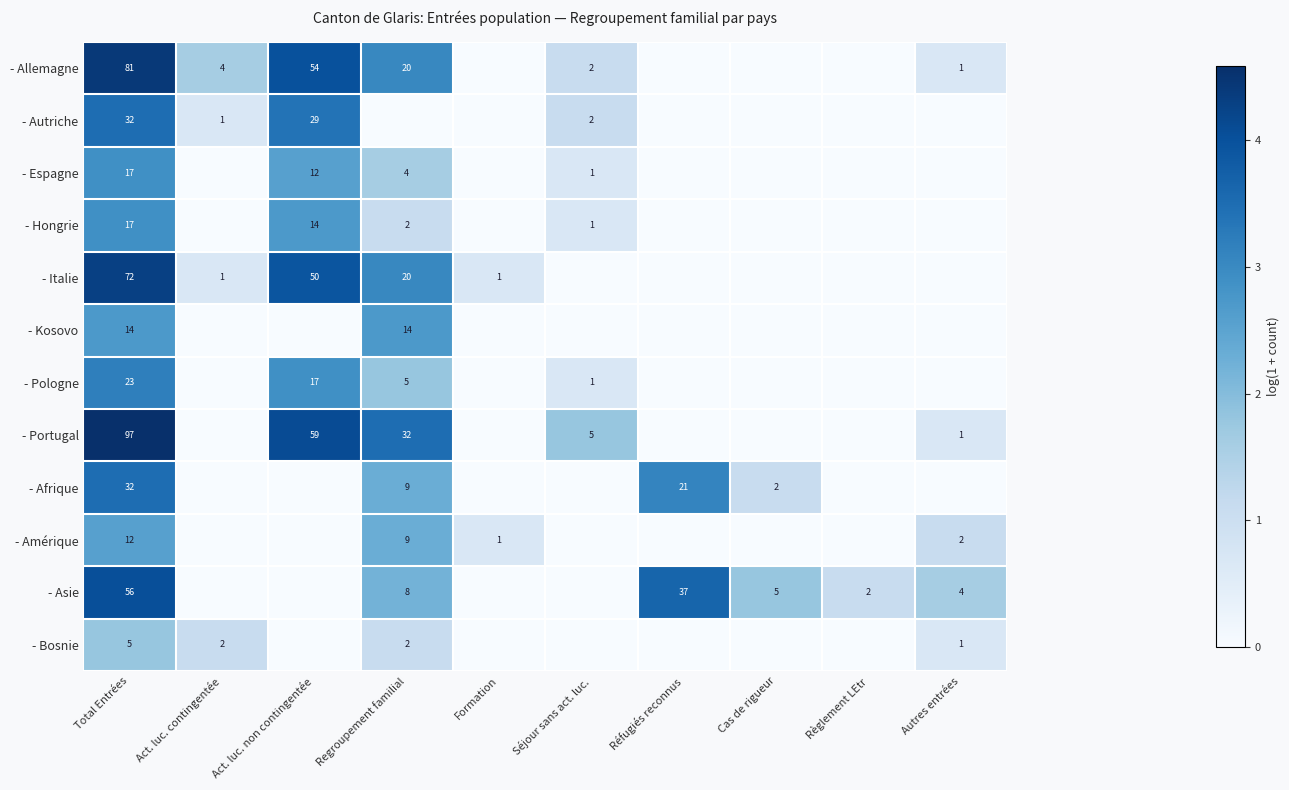

What is the total value across all series at Total Entrées?

458